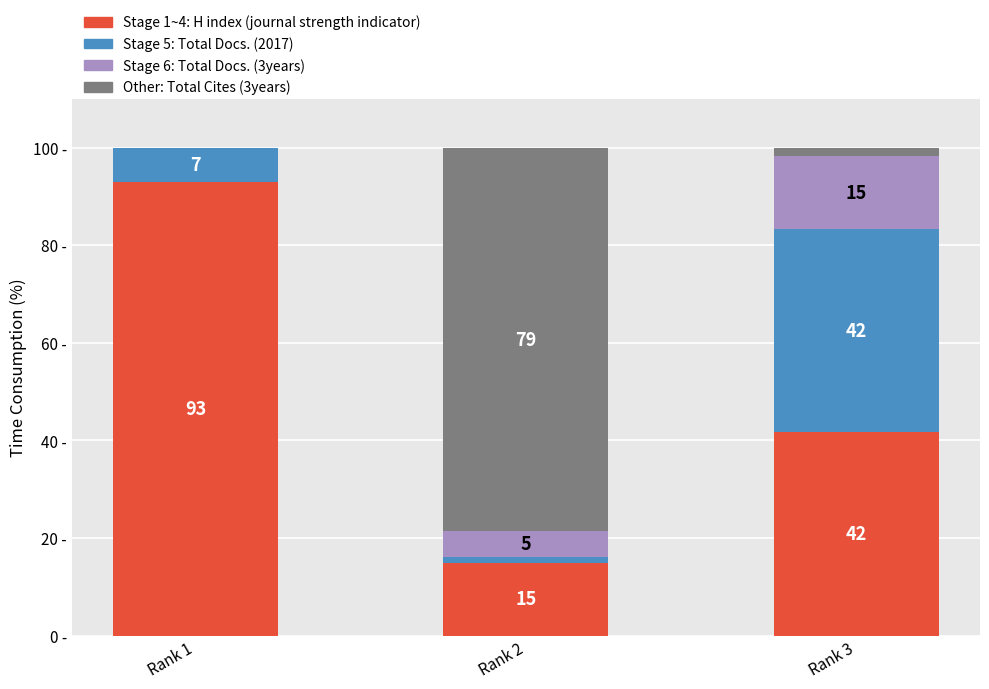

Are the bars grouped side by side (vs. stacked)?

No